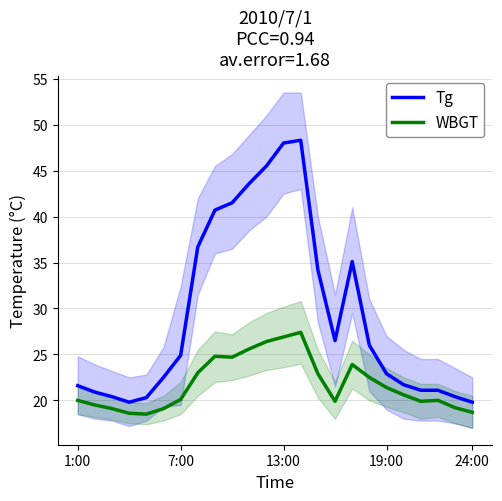

What is the approximate value of WBGT at 10?

25.6